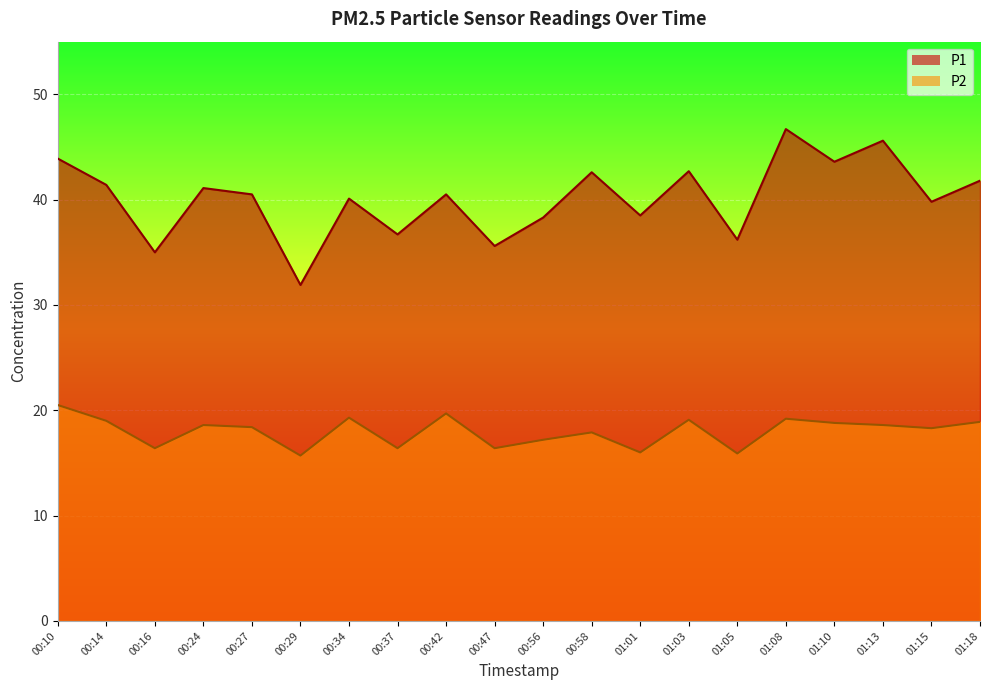

Which series changed the most between 00:14 and 00:16?

P1